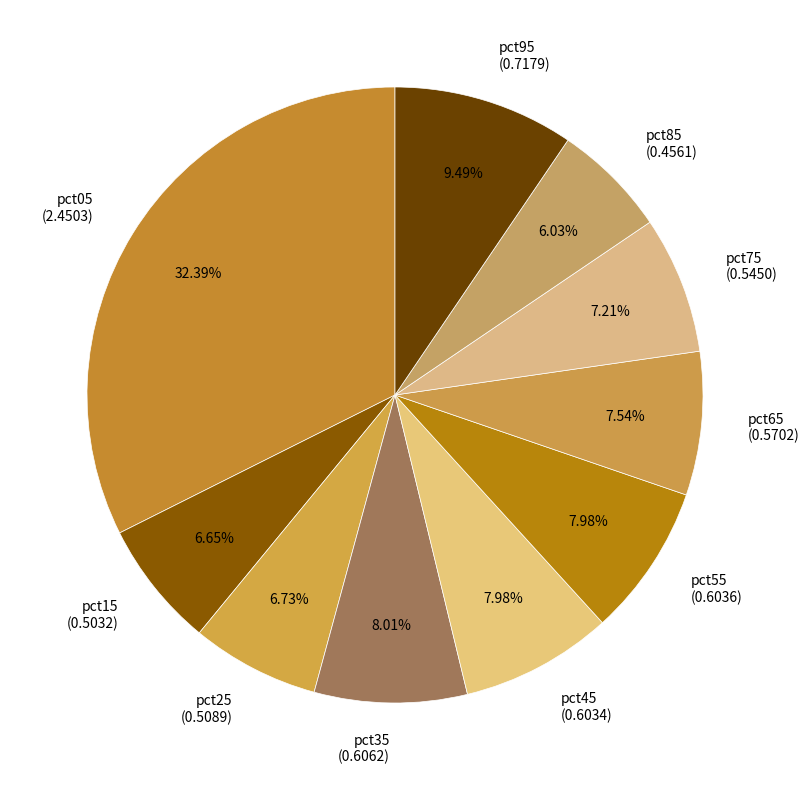

True or false: pct45 accounts for 8% of the total.

True